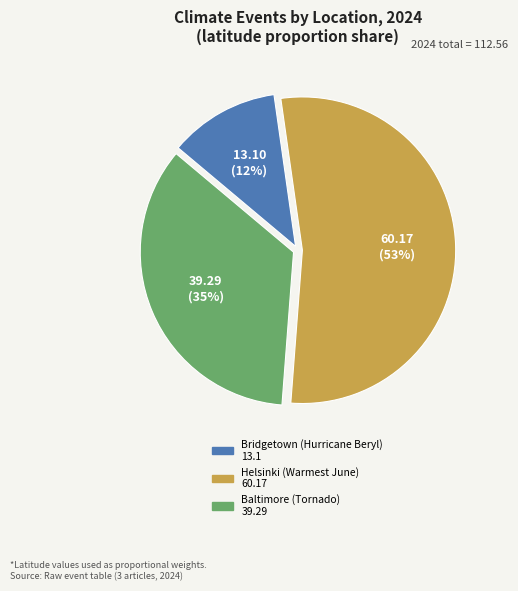

Is there a majority slice in this chart?

Yes